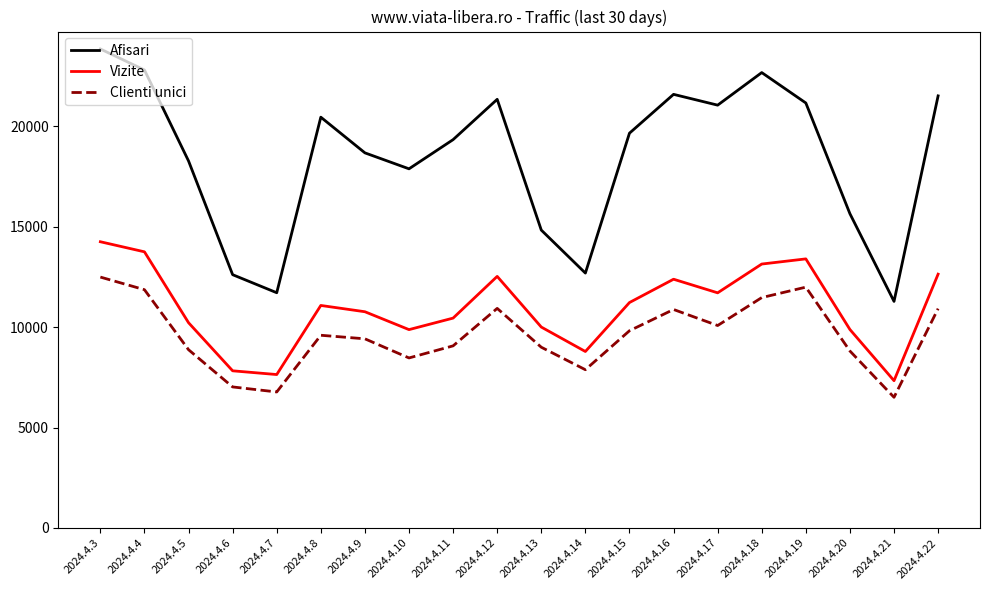

Is the value of Afisari at 2024.4.18 greater than the value of Clienti unici at 2024.4.5?

Yes